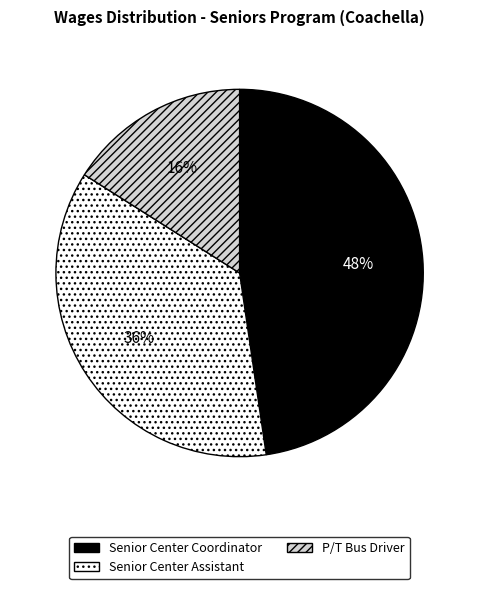

What percentage is the Senior Center Assistant slice, to the nearest percent?

36%